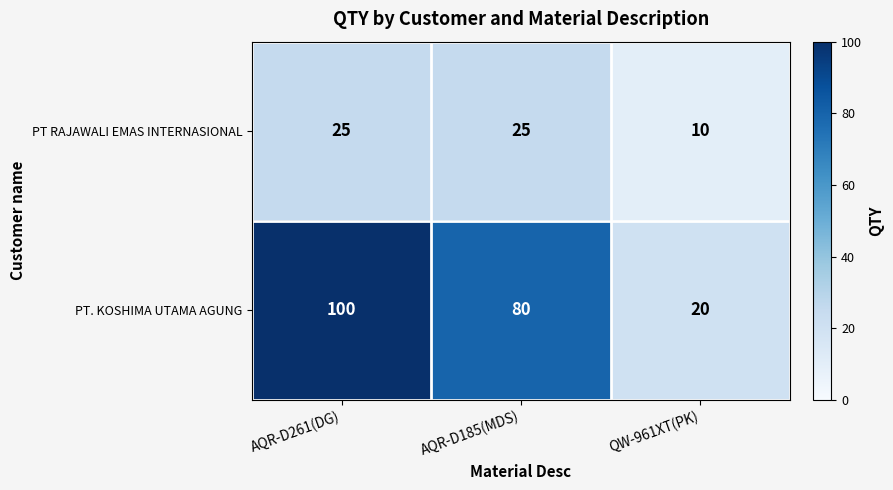

What is the sum of the PT RAJAWALI EMAS INTERNASIONAL values at AQR-D261(DG) and AQR-D185(MDS)?

50